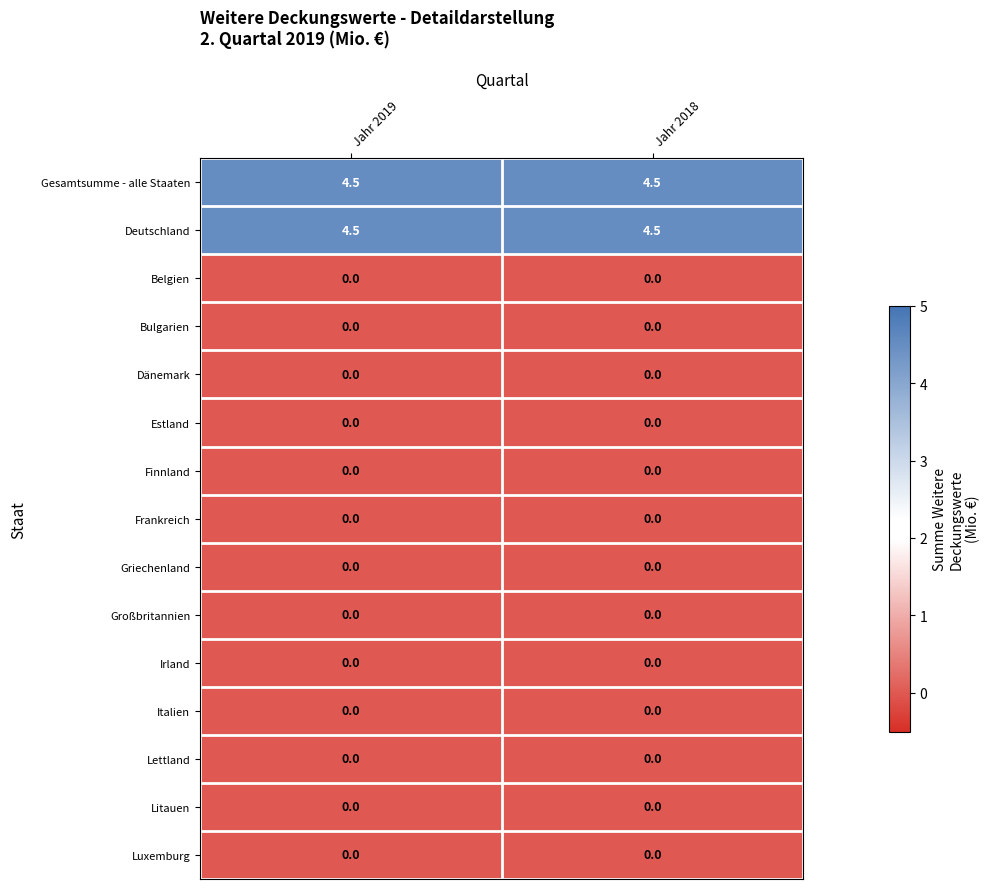

What is the total value across all series at Jahr 2018?

9.0